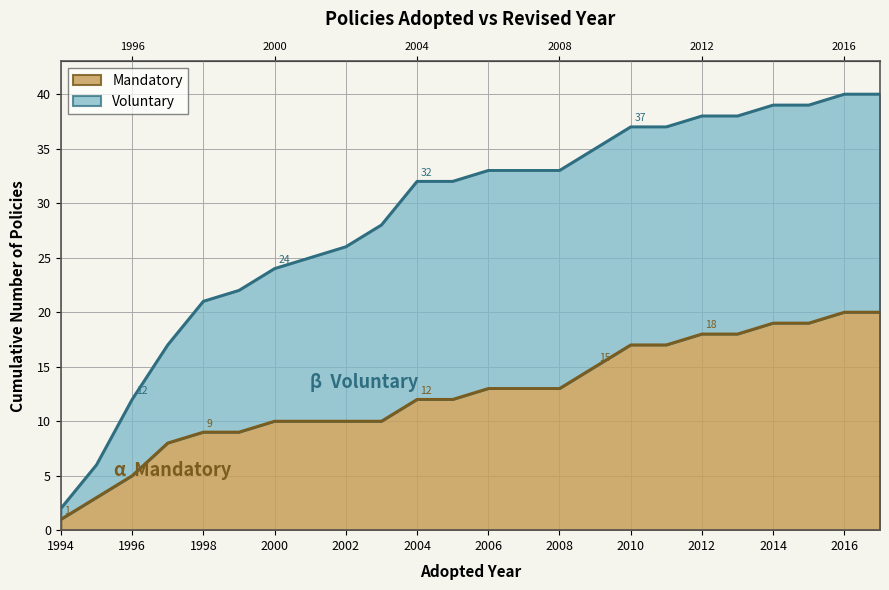

The value of Voluntary at 4 is 1996. True or false?

True